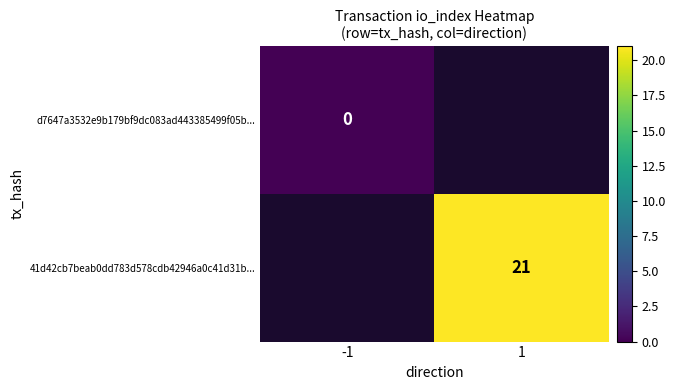

The value of 41d42cb7beab0dd783d578cdb42946a0c41d31b... at 1 is 21. True or false?

True